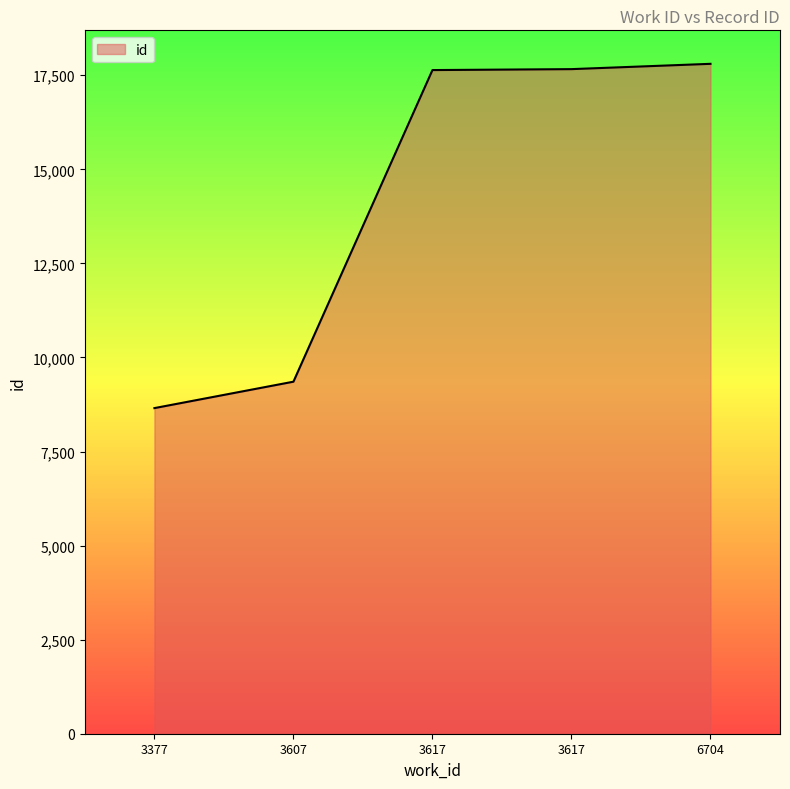

What is the approximate value at 3607, to the nearest 100?

9400